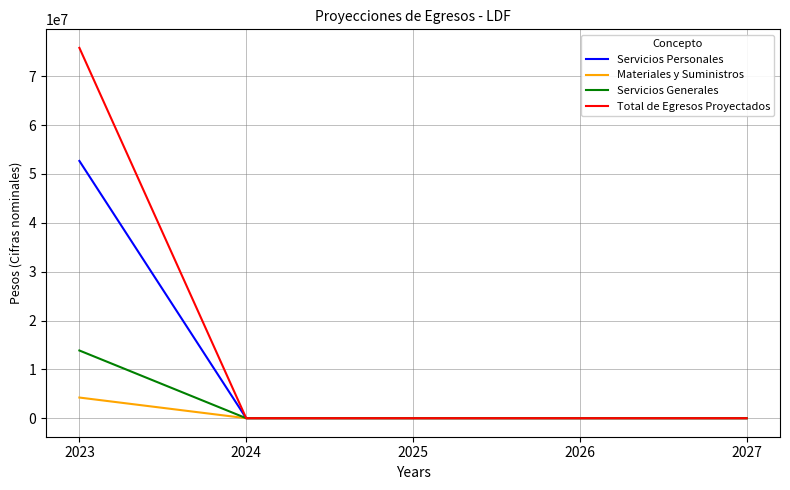

The value of Servicios Generales at 2023 is 13863220.2. True or false?

True